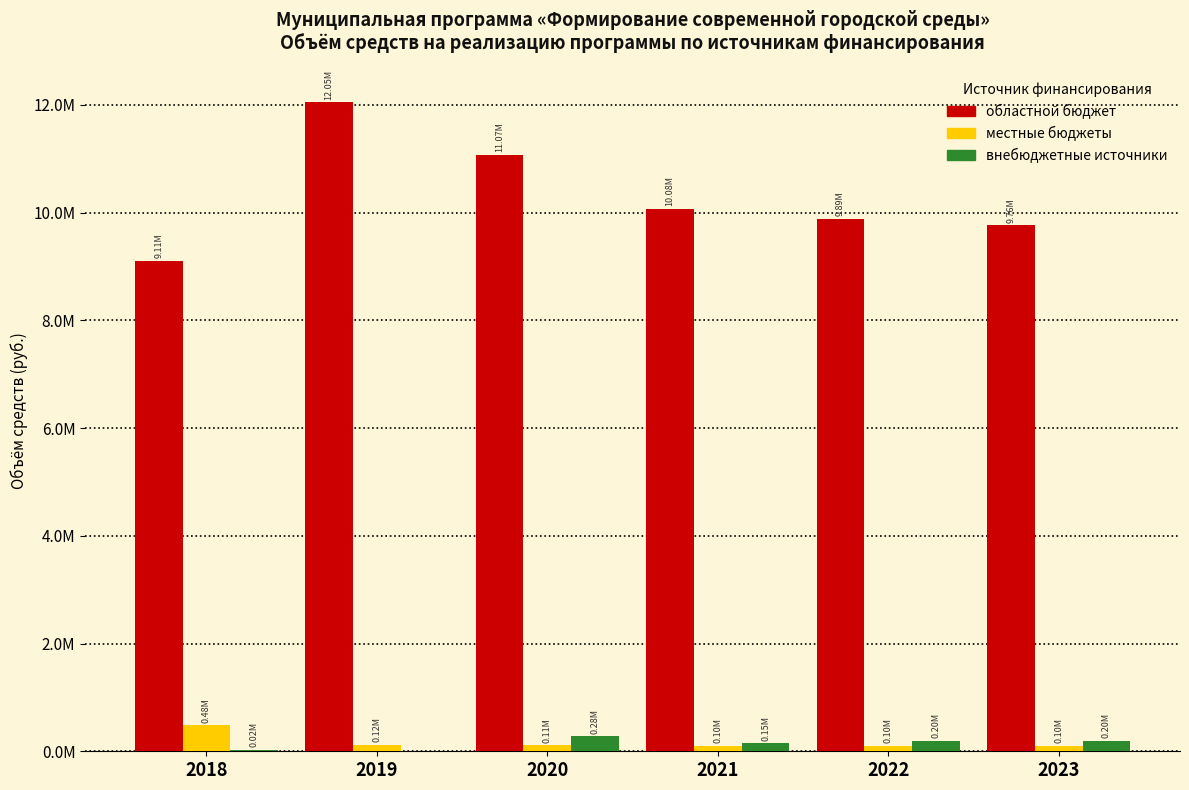

Does the chart contain stacked bars?

No